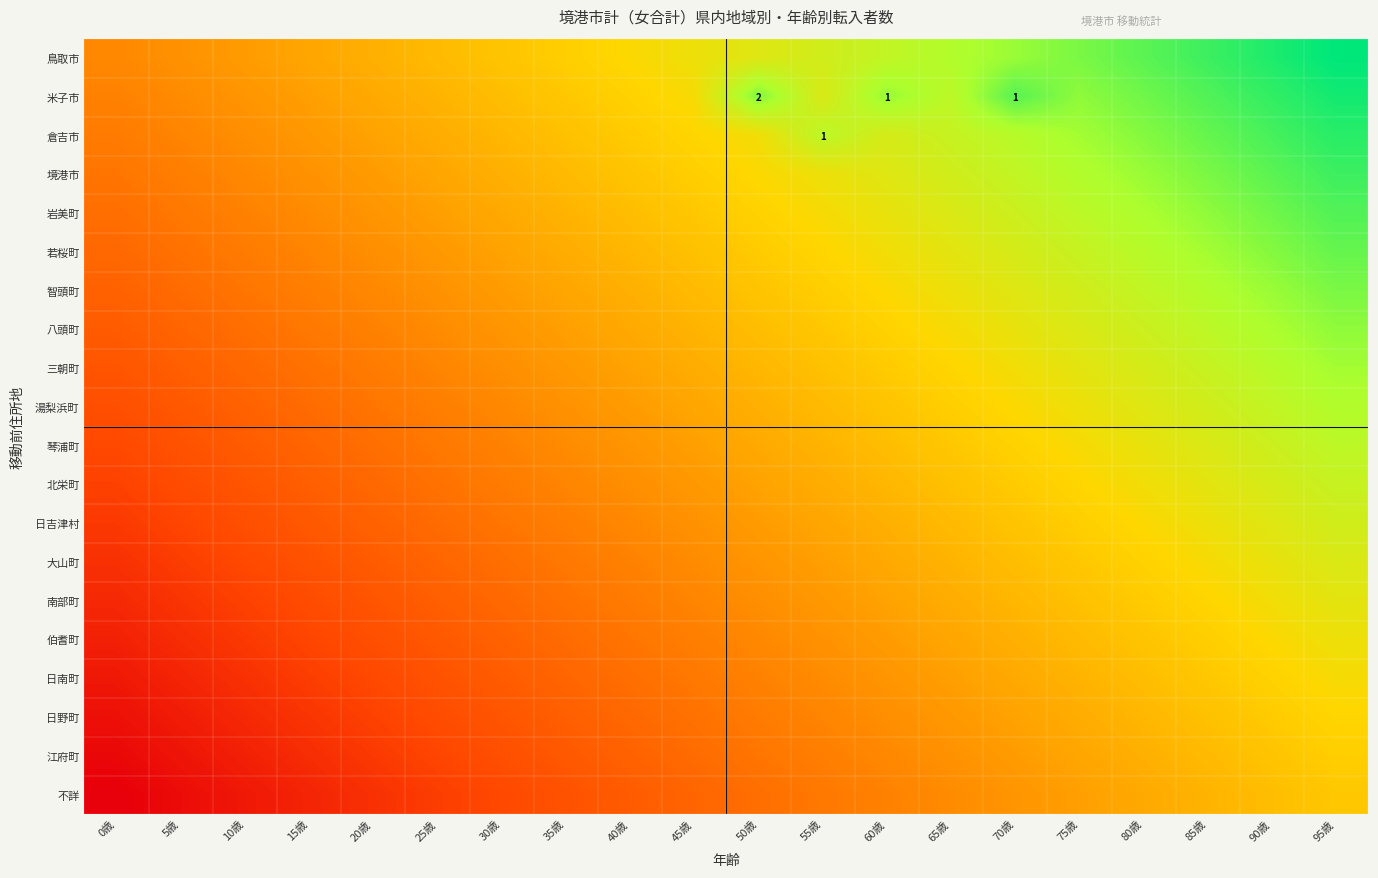

How many 南部町 values are between 0 and 1?

20